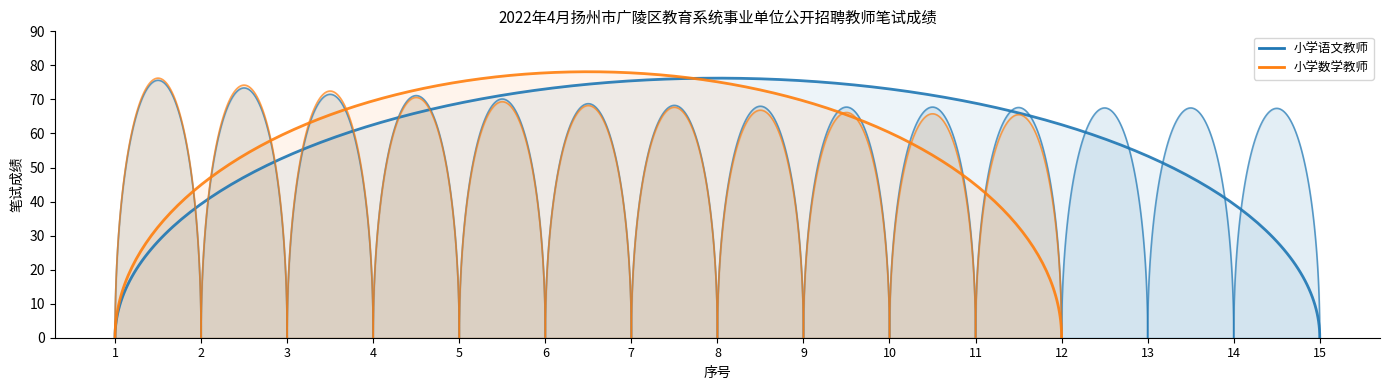

What is the difference between the second highest and second lowest values in the 小学数学教师 series?

74.4